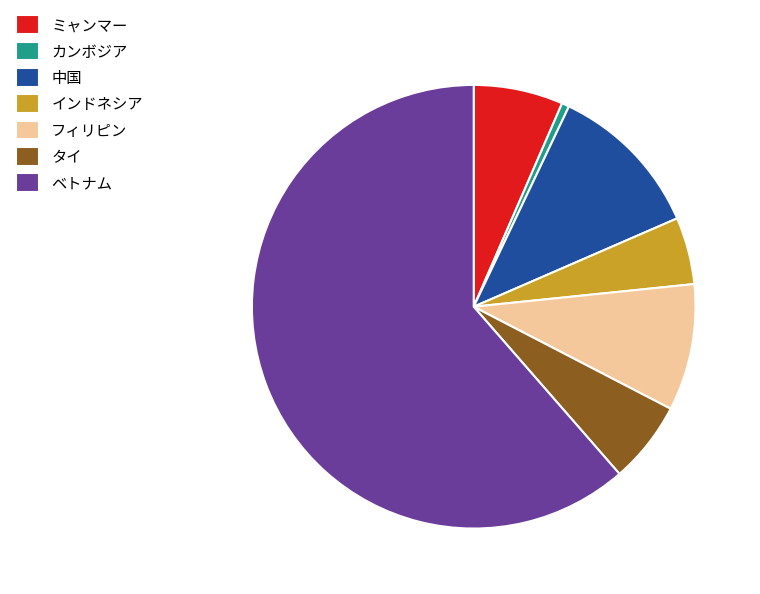

Which has a higher value, ベトナム or カンボジア?

ベトナム